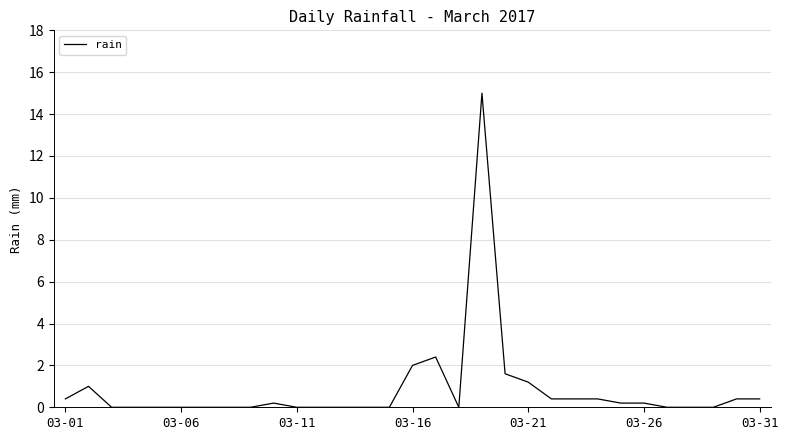

What is the difference between the maximum and minimum values?

15.0